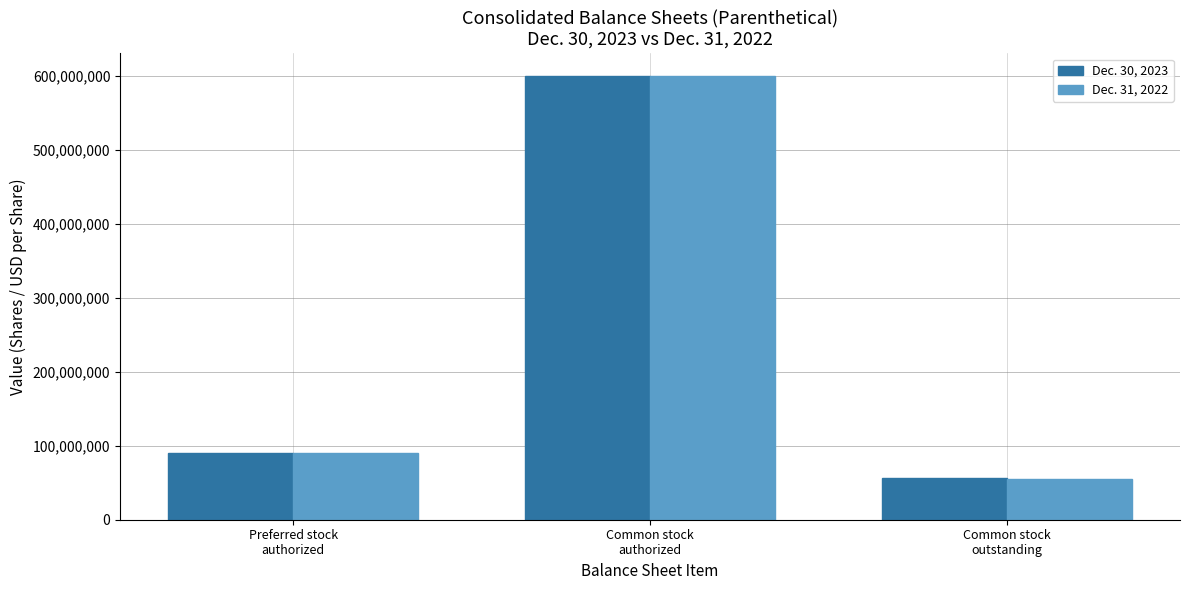

What is the greatest value displayed?

600000000